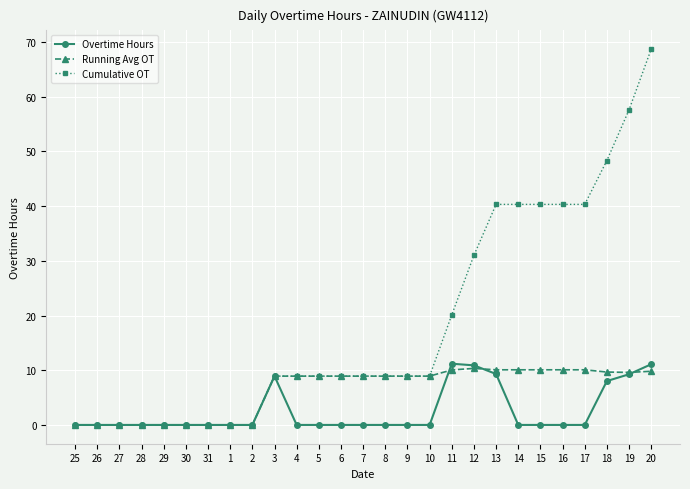

True or false: Overtime Hours has more than 1 points higher than both neighbors.

True